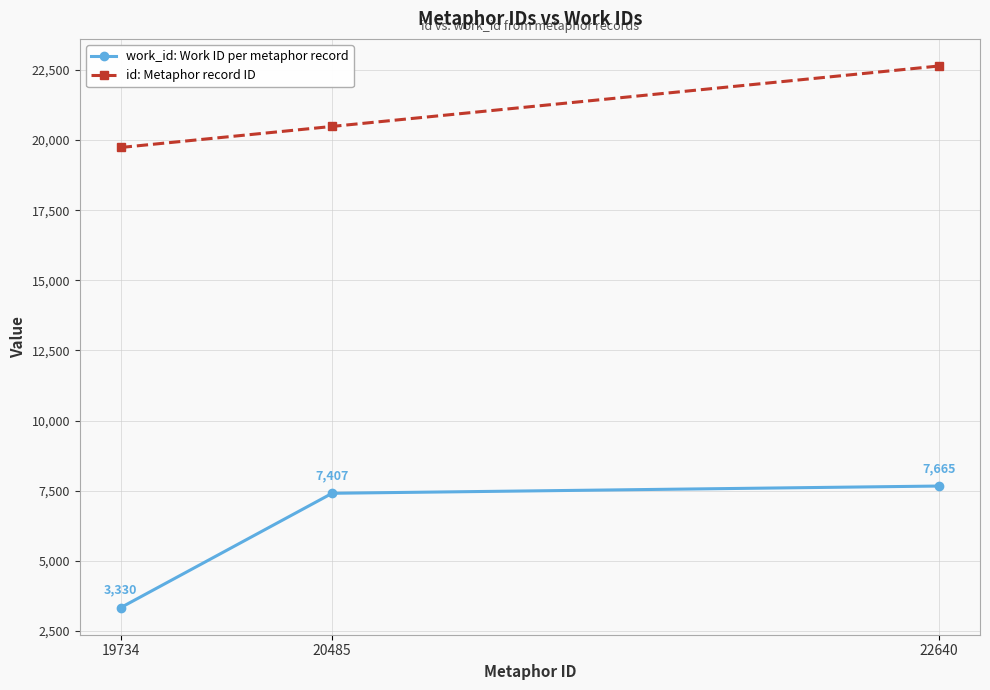

How many data points does each series have?

3